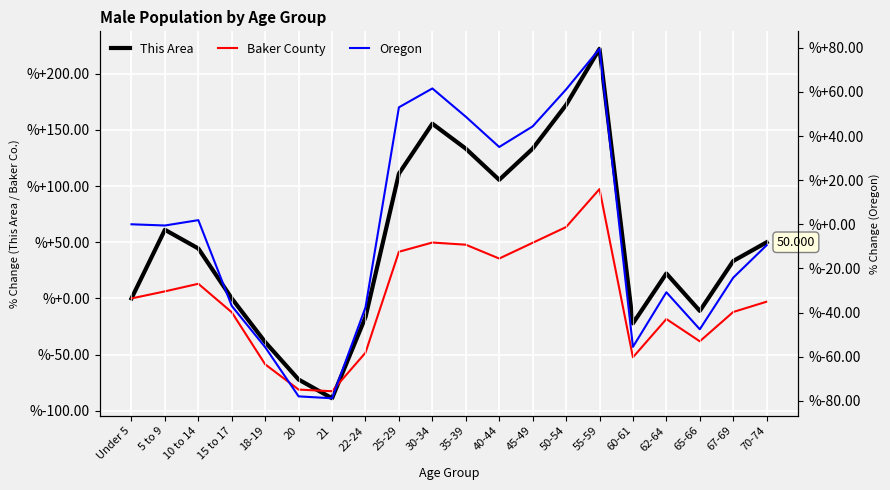

What are all the series names shown in the legend?

This Area, Baker County, Oregon